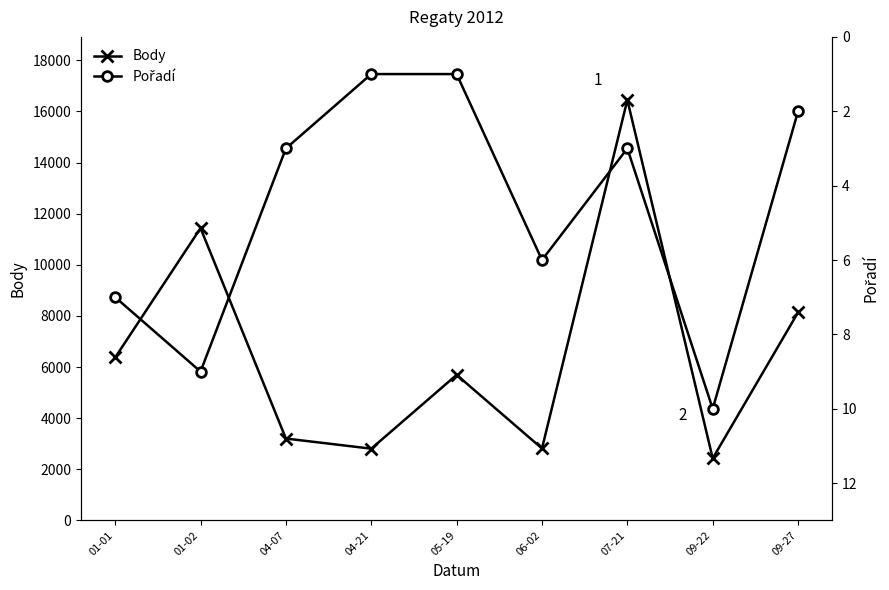

What position from the right is 01-02?

8